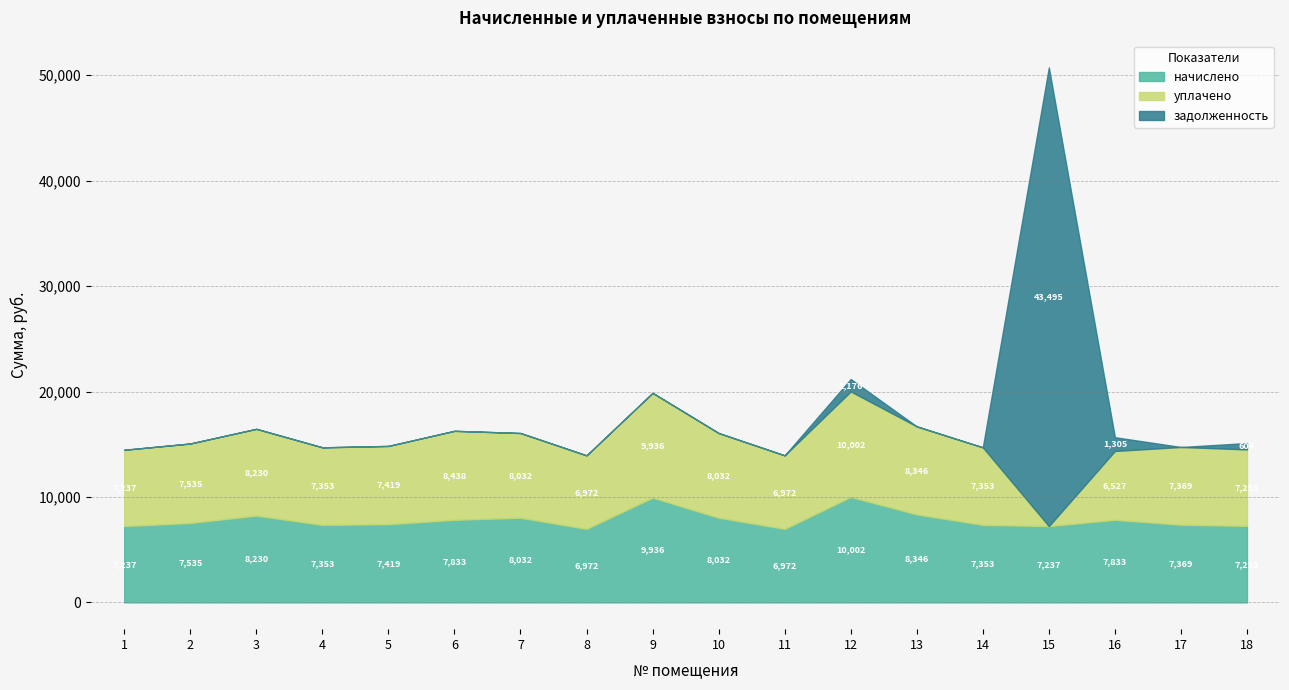

Which series has the largest total across all categories?

начислено